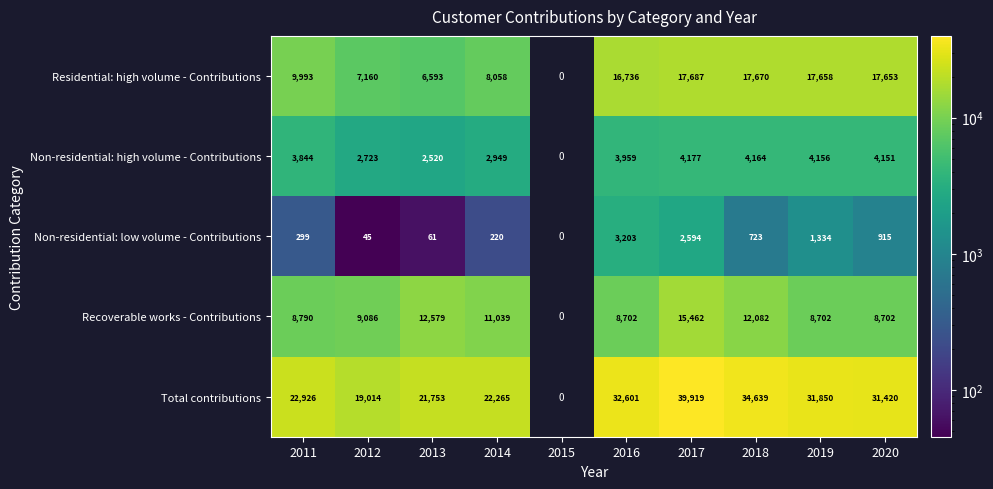

What is the spread (max minus min) of values at 2020?

30505